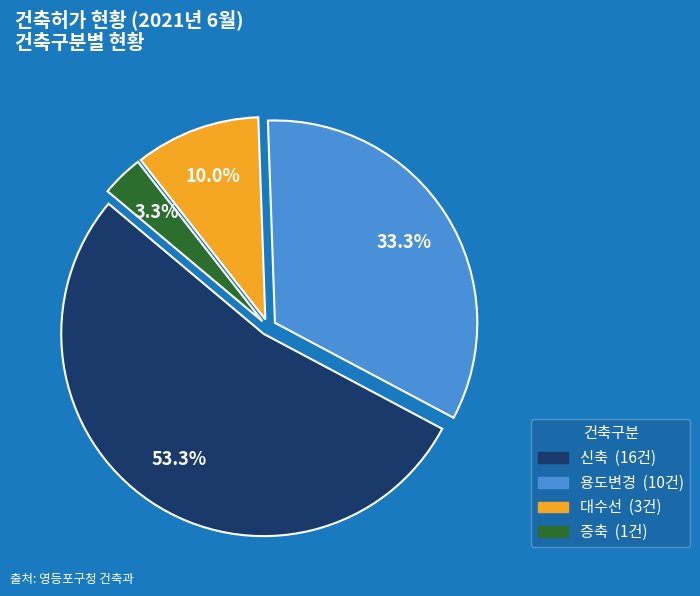

How much of the chart is everything except 대수선?

90.0%